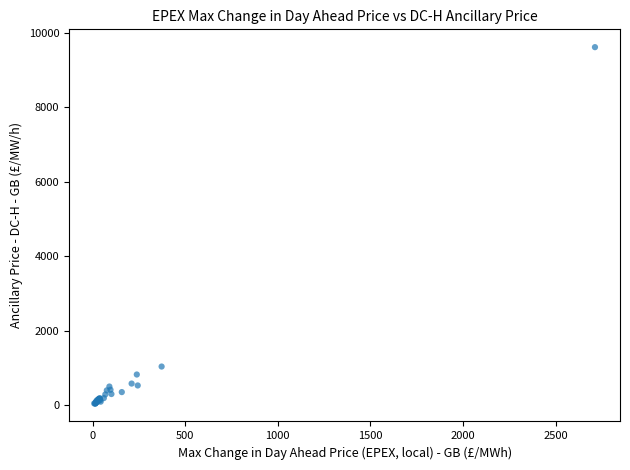

What Y value in the scatter plot is closest to 4829?

1040